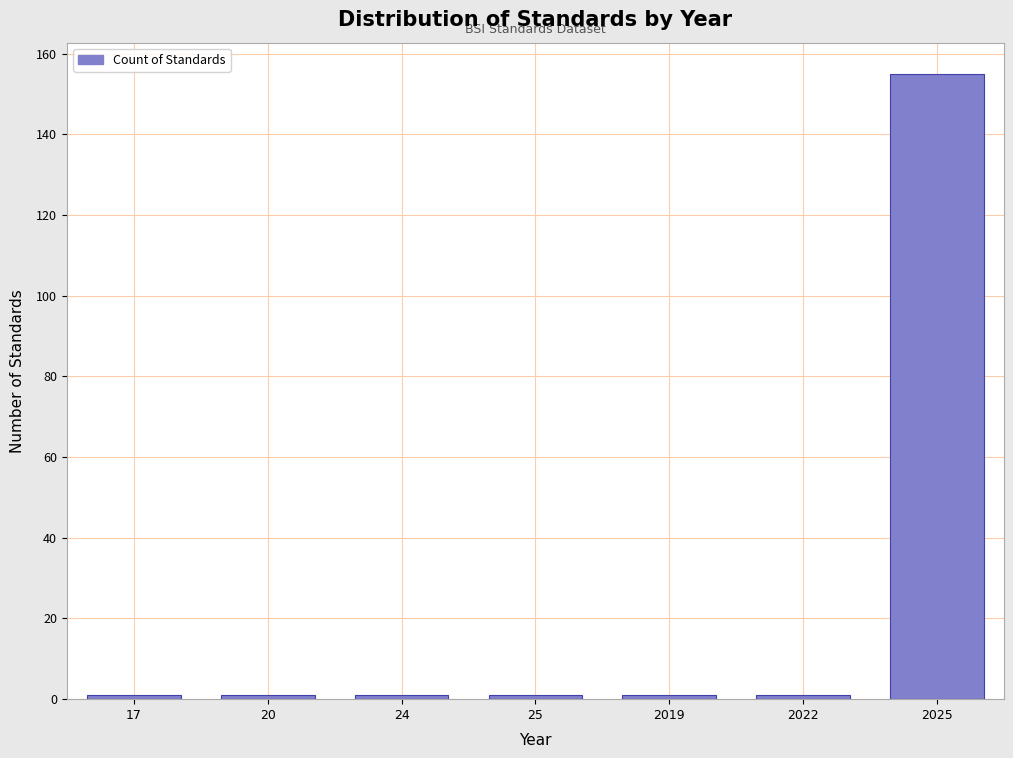

Reading left to right, what are all the values shown in this chart?

1	1	1	1	1	1	155